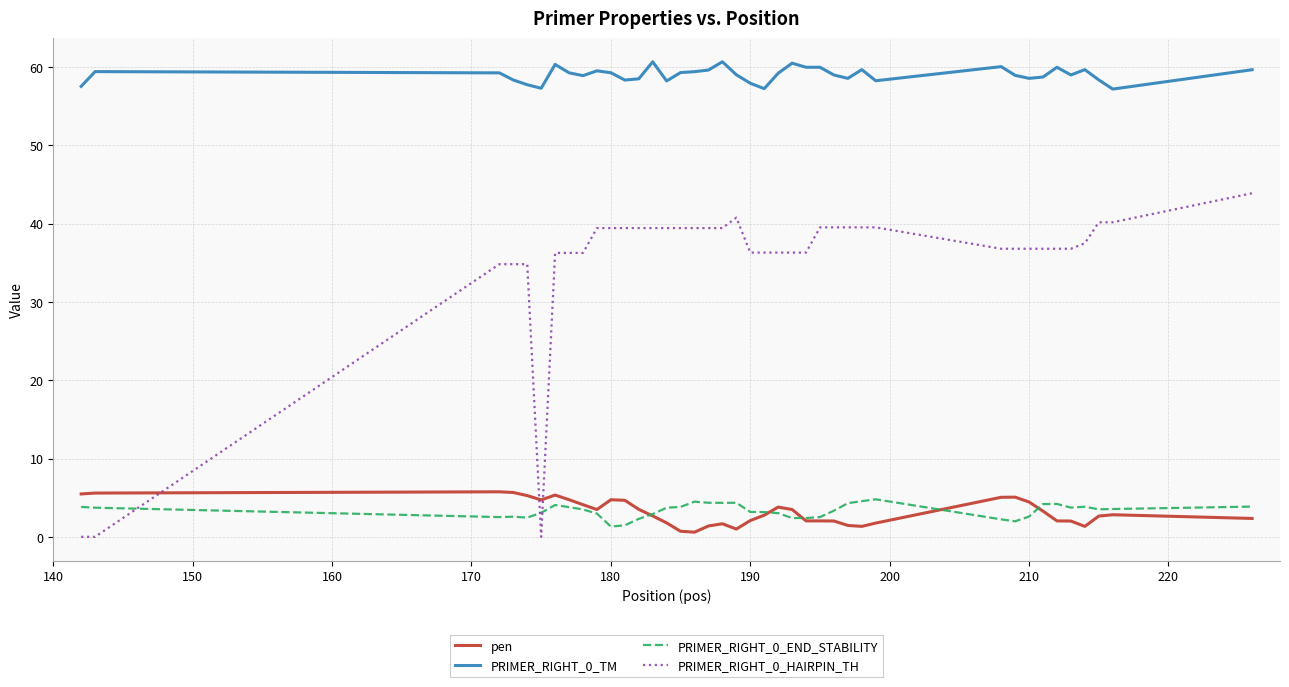

Which series has the largest total across all categories?

PRIMER_RIGHT_0_TM